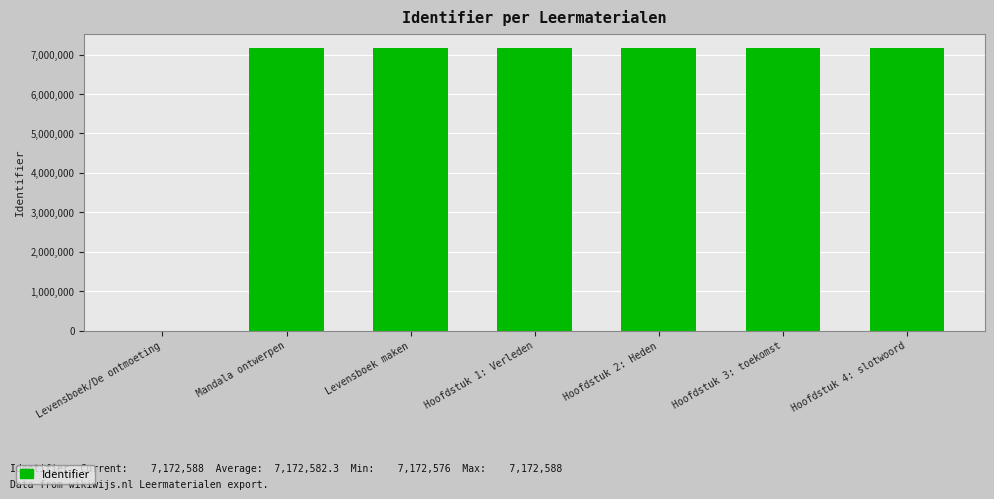

What is the sum of all values?

43035494